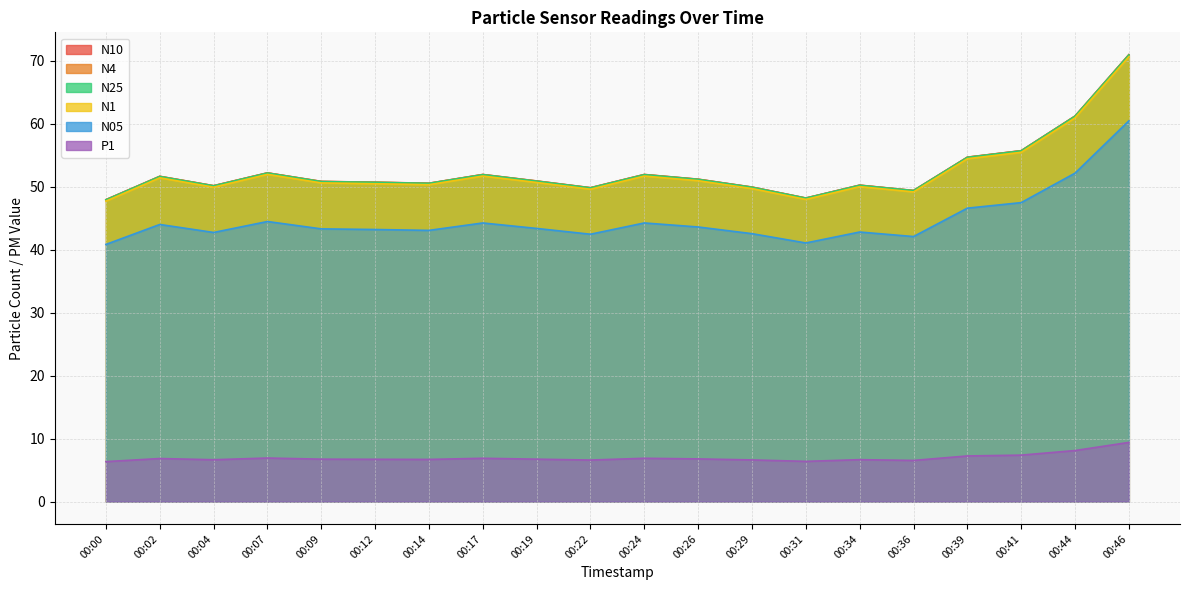

True or false: P1 and N10 cross at least once.

False